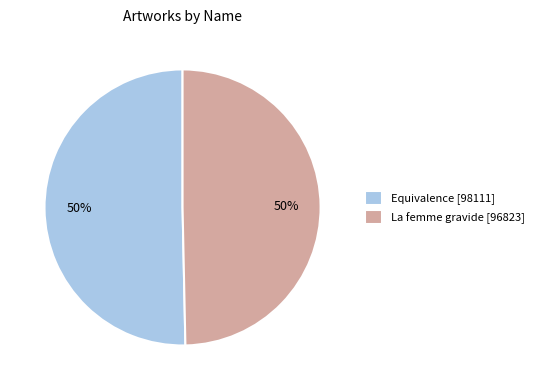

To the nearest percent, what is the combined percentage of La femme gravide [96823] and Equivalence [98111]?

100%